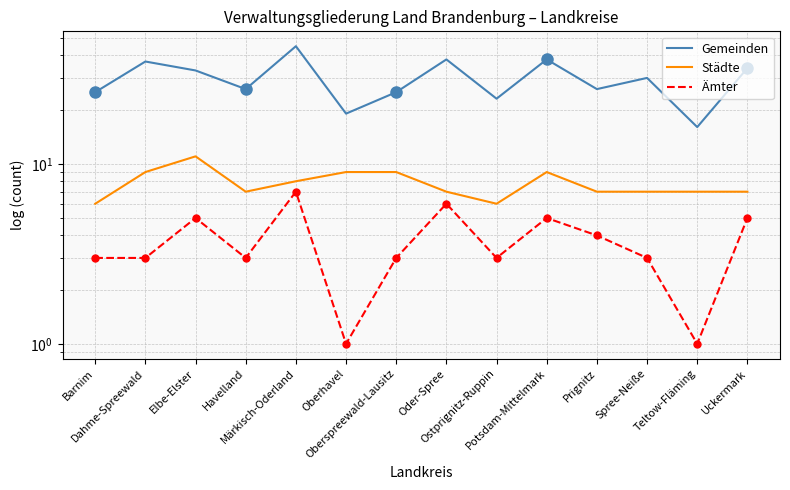

At which category is the sum across all series the highest?

Märkisch-Oderland